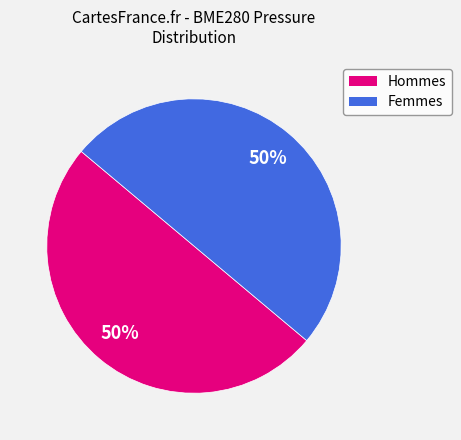

To the nearest percent, what is the average slice percentage?

50%